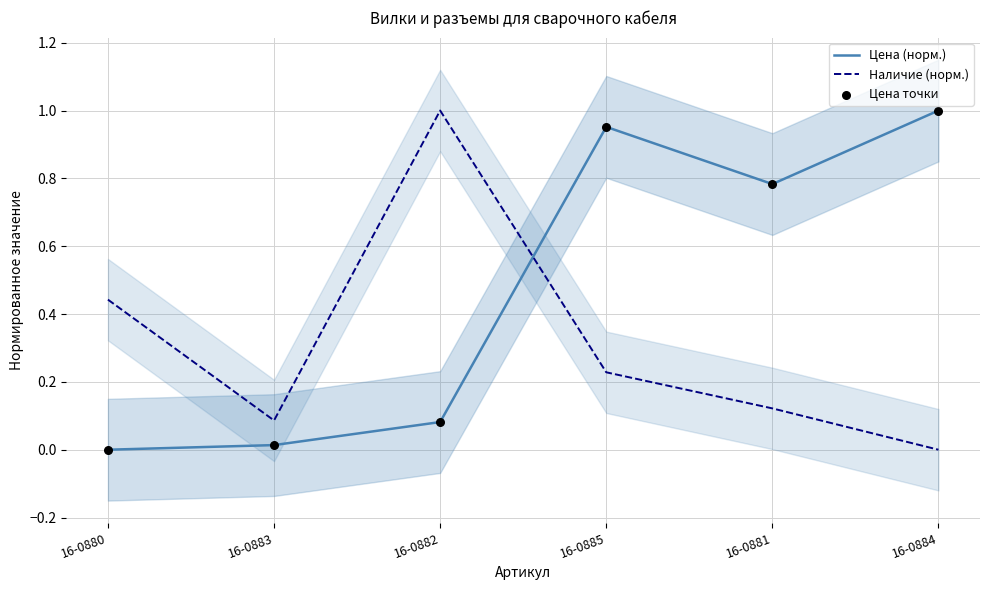

Which series contains the highest Y value?

Цена (норм.)